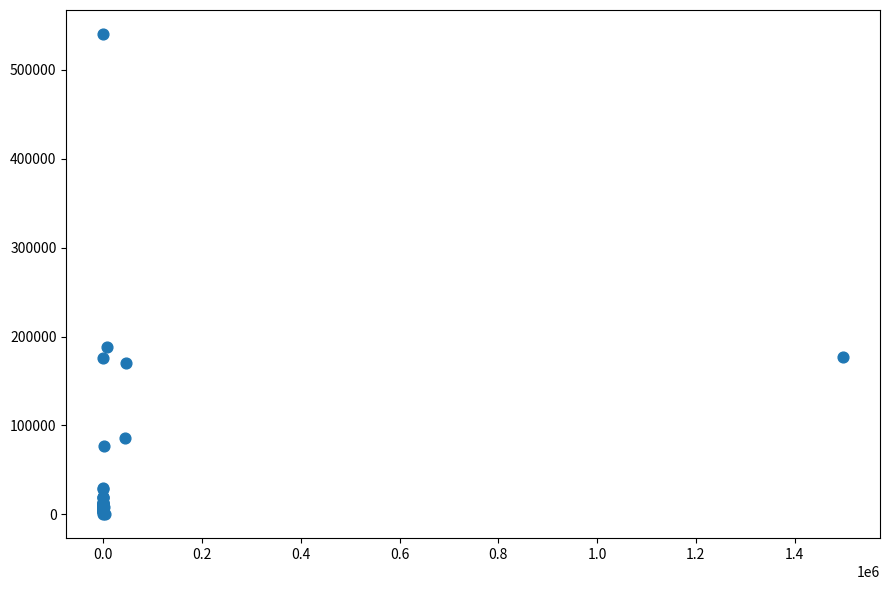

What Y value in the scatter plot is closest to 270343?

188755